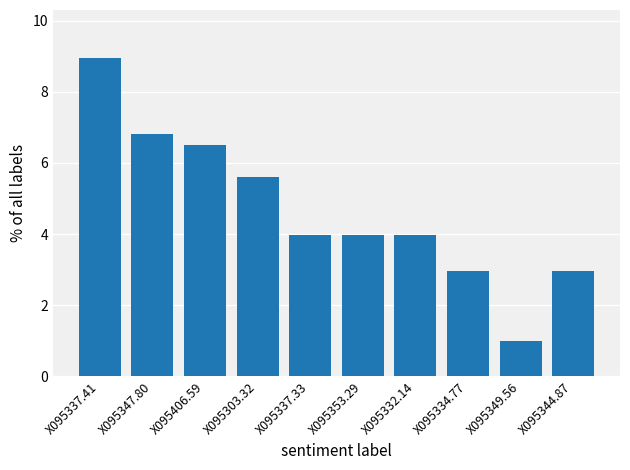

What is the sum of all values?

46.7